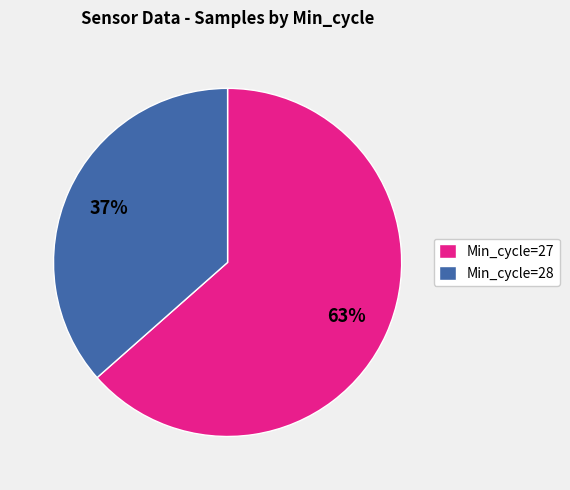

Is it true that Min_cycle=28 is 51% of the pie?

False